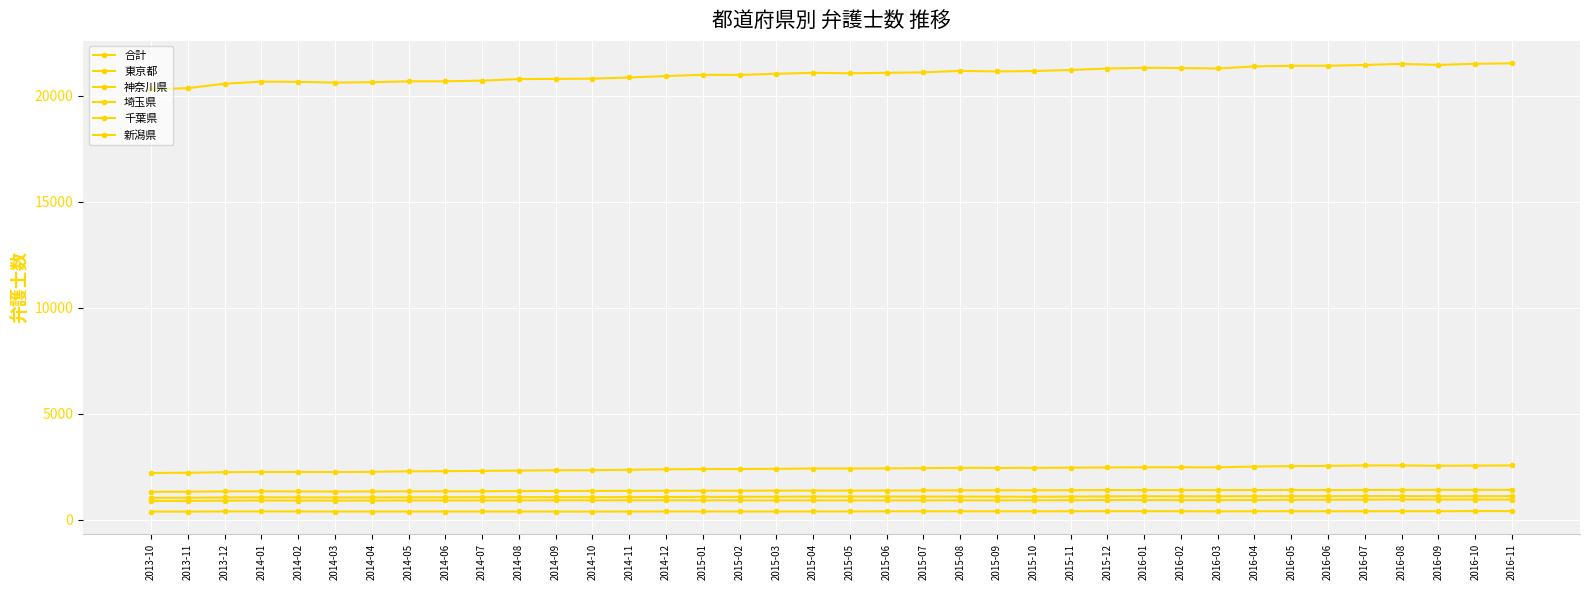

How many lines are shown in the chart?

6